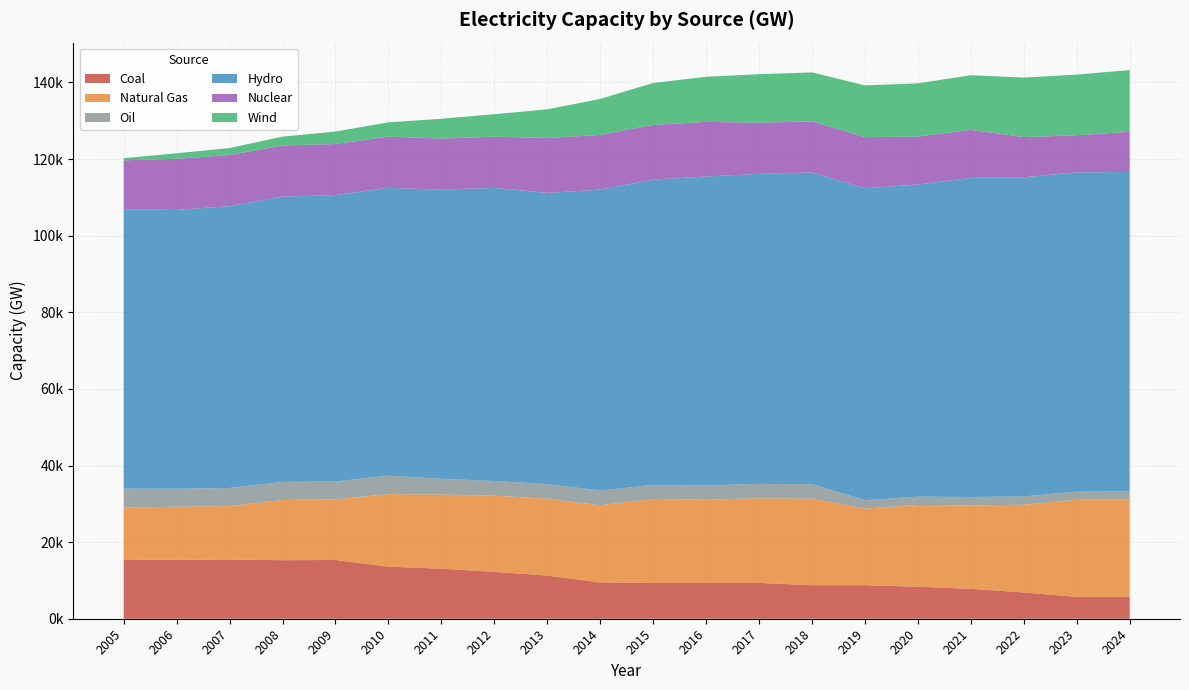

Reading left to right, what are all the values shown in this chart?

Coal: 15456.6	15372.6	15459.6	15280.6	15337.6	13588.6	13062.6	12228.6	11274.9	9470.6	9346.4	9346.4	9346.4	8758.4	8758.4	8350.8	7805.8	6860.8	5708.8	5708.8
Natural Gas: 13561.1	13858.8	13954.9	15717.1	15820.3	18945.5	19354.7	19891.6	20065.8	20153.8	21931.6	21726.9	22095.9	22565.9	19997.0	21342.4	21793.0	22879.5	25341.6	25396.6
Oil: 4961.1	4710.4	4715.4	4711.7	4665.8	4800.0	4107.3	3832.1	3816.1	3826.7	3671.7	3729.7	3765.5	3785.5	2180.5	2180.5	2180.5	2180.5	2136.5	2150.5
Hydro: 72889.8	72779.8	73580.8	74483.8	74765.8	75160.8	75476.7	76532.0	76003.3	78576.7	79689.1	80636.5	80934.3	81395.3	81445.3	81480.1	83312.1	83321.6	83343.8	83376.8
Nuclear: 12805.0	13345.0	13345.0	13345.0	13345.0	13345.0	13345.0	13345.0	14345.0	14273.0	14273.0	14273.0	13338.0	13338.0	13338.0	12513.0	12513.0	10498.0	9673.0	10498.0
Wind: 557.4	1443.0	1823.2	2321.1	3240.1	3746.1	5171.3	5883.2	7467.0	9405.0	10945.8	11766.8	12673.5	12781.6	13506.0	13901.0	14278.0	15529.8	15851.4	16099.0